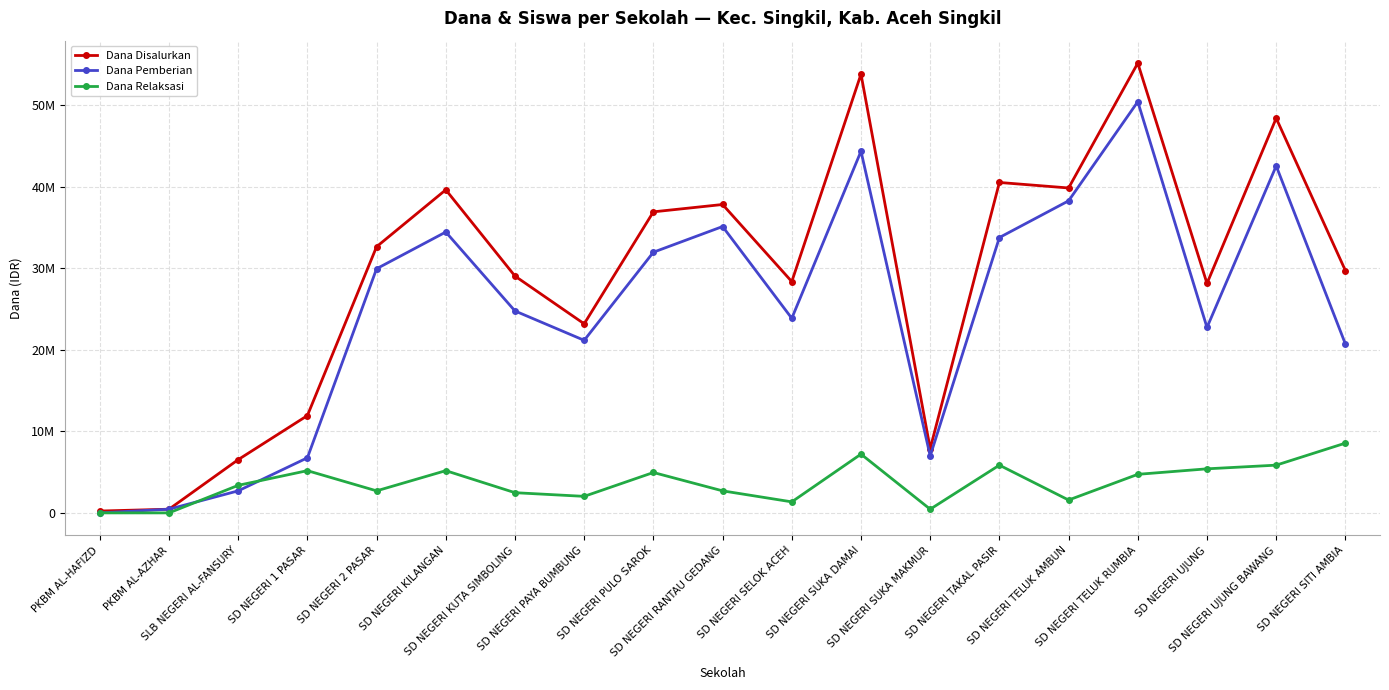

Rank the series at SD NEGERI SELOK ACEH from lowest to highest value.

Dana Relaksasi, Dana Pemberian, Dana Disalurkan